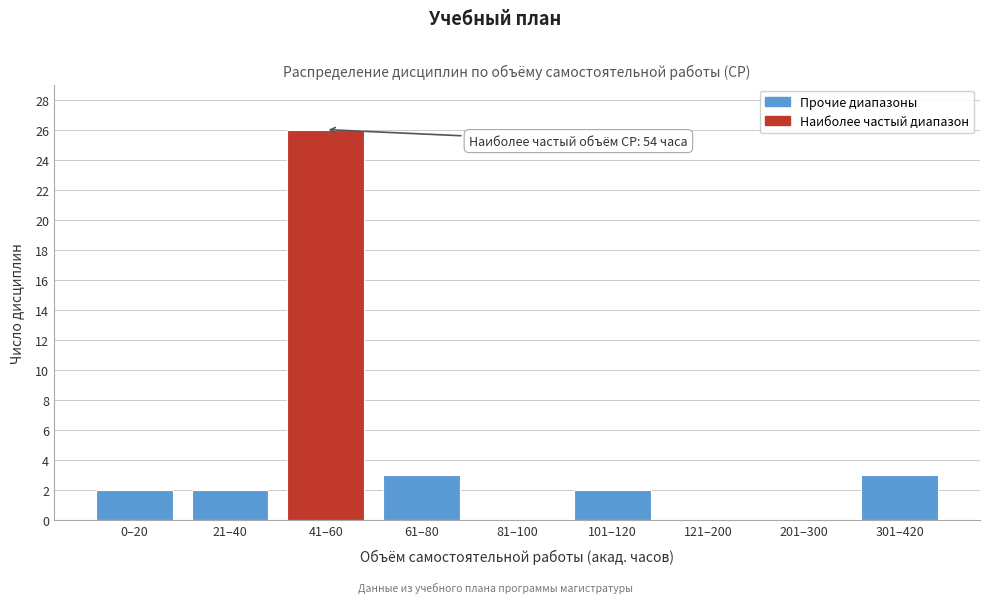

Reading left to right, transcribe all the data shown in this chart.

0–20=2	21–40=2	41–60=26	61–80=3	81–100=0	101–120=2	121–200=0	201–300=0	301–420=3